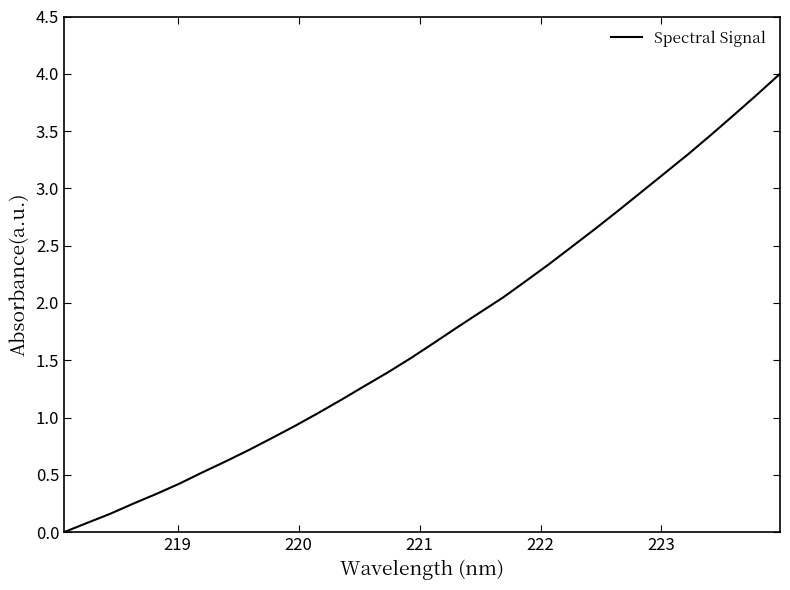

True or false: the data has more than 0 interior local peaks.

False